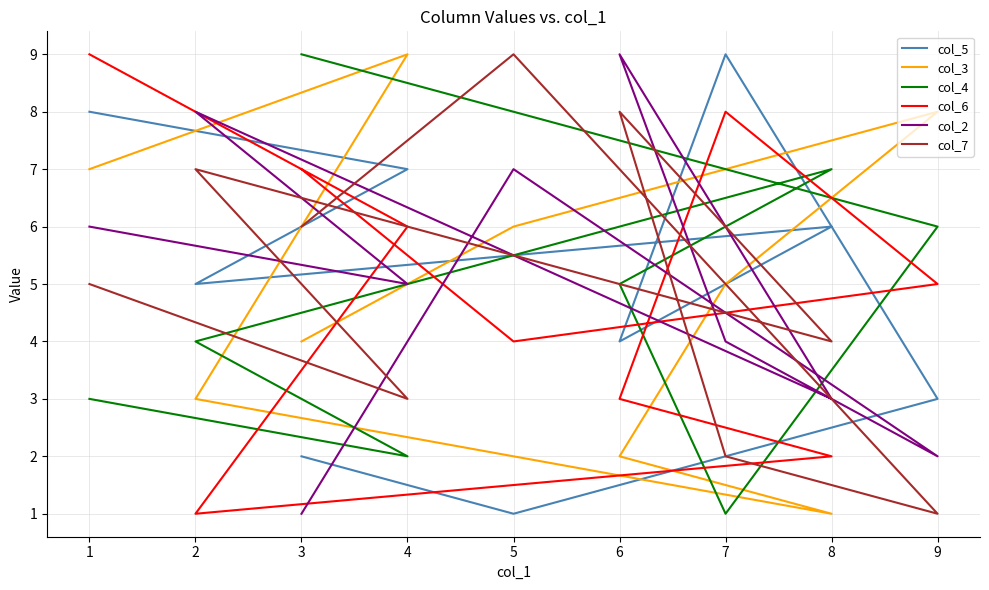

In col_3, how many points are higher than both neighbors (excluding endpoints)?

2